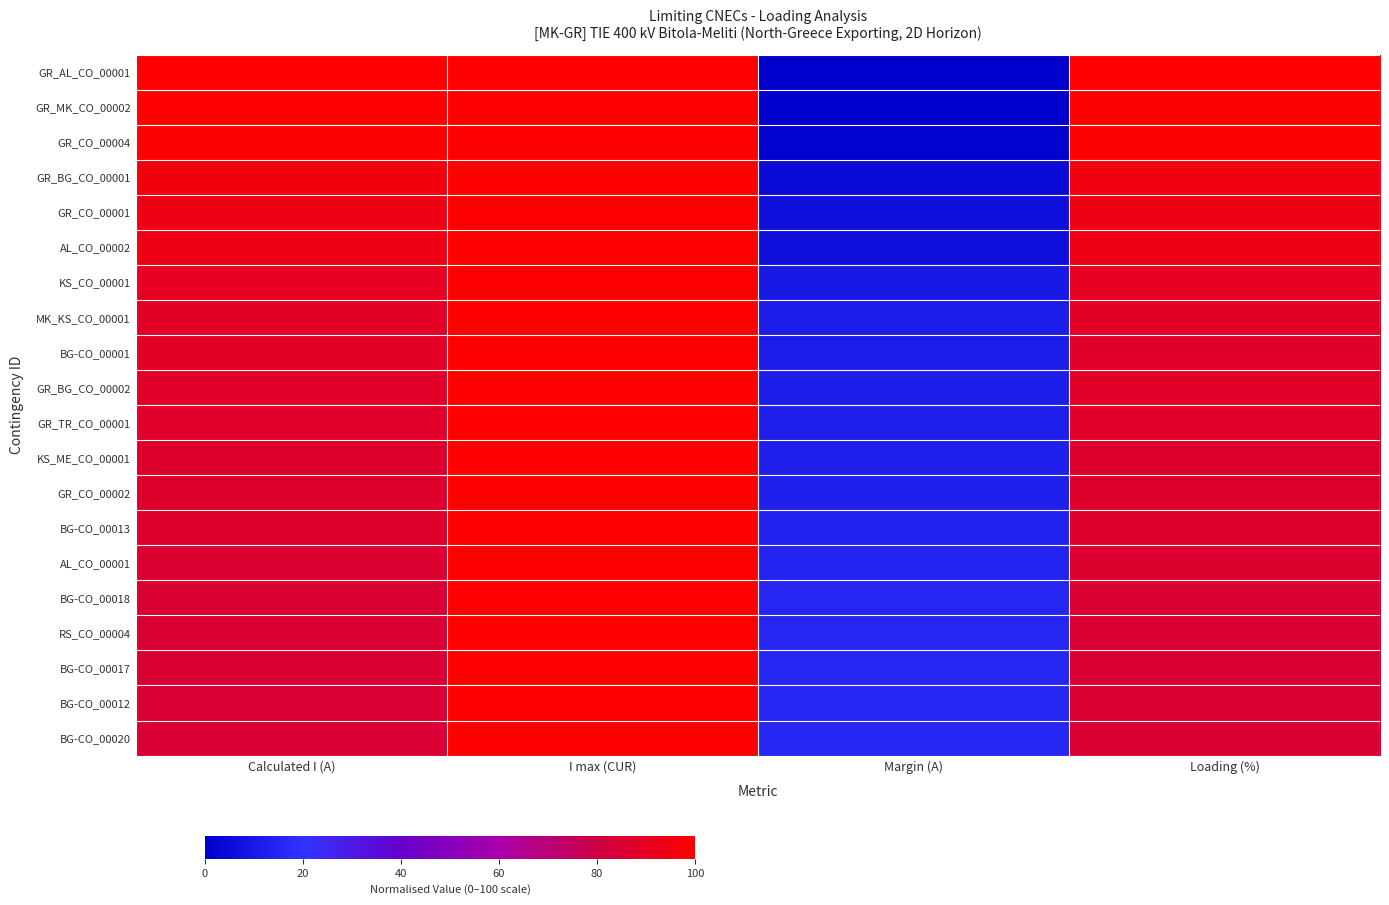

Reading left to right, extract all data points from this chart.

GR_AL_CO_00001: Calculated I (A)=99.9	I max (CUR)=100.0	Margin (A)=0.1	Loading (%)=100.0
GR_MK_CO_00002: Calculated I (A)=99.4	I max (CUR)=100.0	Margin (A)=0.6	Loading (%)=99.0
GR_CO_00004: Calculated I (A)=99.0	I max (CUR)=100.0	Margin (A)=1.0	Loading (%)=99.0
GR_BG_CO_00001: Calculated I (A)=95.4	I max (CUR)=100.0	Margin (A)=4.6	Loading (%)=95.0
GR_CO_00001: Calculated I (A)=93.8	I max (CUR)=100.0	Margin (A)=6.2	Loading (%)=94.0
AL_CO_00002: Calculated I (A)=93.8	I max (CUR)=100.0	Margin (A)=6.2	Loading (%)=94.0
KS_CO_00001: Calculated I (A)=90.1	I max (CUR)=100.0	Margin (A)=9.9	Loading (%)=90.0
MK_KS_CO_00001: Calculated I (A)=88.6	I max (CUR)=100.0	Margin (A)=11.4	Loading (%)=89.0
BG-CO_00001: Calculated I (A)=88.4	I max (CUR)=100.0	Margin (A)=11.6	Loading (%)=88.0
GR_BG_CO_00002: Calculated I (A)=88.0	I max (CUR)=100.0	Margin (A)=12.0	Loading (%)=88.0
GR_TR_CO_00001: Calculated I (A)=87.6	I max (CUR)=100.0	Margin (A)=12.4	Loading (%)=88.0
KS_ME_CO_00001: Calculated I (A)=87.0	I max (CUR)=100.0	Margin (A)=13.0	Loading (%)=87.0
GR_CO_00002: Calculated I (A)=86.9	I max (CUR)=100.0	Margin (A)=13.1	Loading (%)=87.0
BG-CO_00013: Calculated I (A)=86.5	I max (CUR)=100.0	Margin (A)=13.5	Loading (%)=87.0
AL_CO_00001: Calculated I (A)=85.8	I max (CUR)=100.0	Margin (A)=14.2	Loading (%)=86.0
BG-CO_00018: Calculated I (A)=85.1	I max (CUR)=100.0	Margin (A)=14.9	Loading (%)=85.0
RS_CO_00004: Calculated I (A)=85.0	I max (CUR)=100.0	Margin (A)=15.0	Loading (%)=85.0
BG-CO_00017: Calculated I (A)=84.9	I max (CUR)=100.0	Margin (A)=15.1	Loading (%)=85.0
BG-CO_00012: Calculated I (A)=84.8	I max (CUR)=100.0	Margin (A)=15.2	Loading (%)=85.0
BG-CO_00020: Calculated I (A)=84.6	I max (CUR)=100.0	Margin (A)=15.4	Loading (%)=85.0